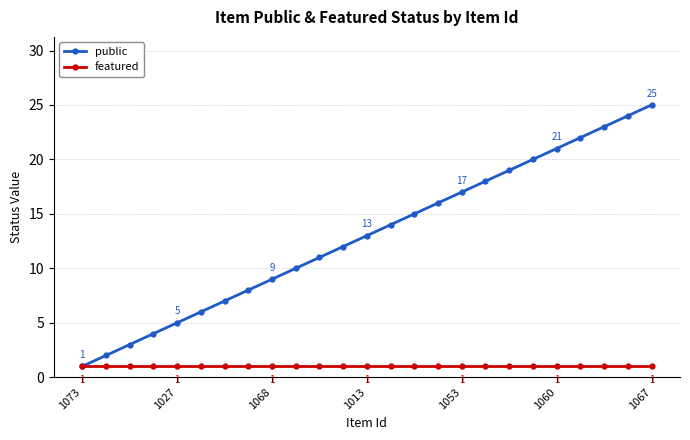

Rank the series by their average value, from lowest to highest.

featured, public